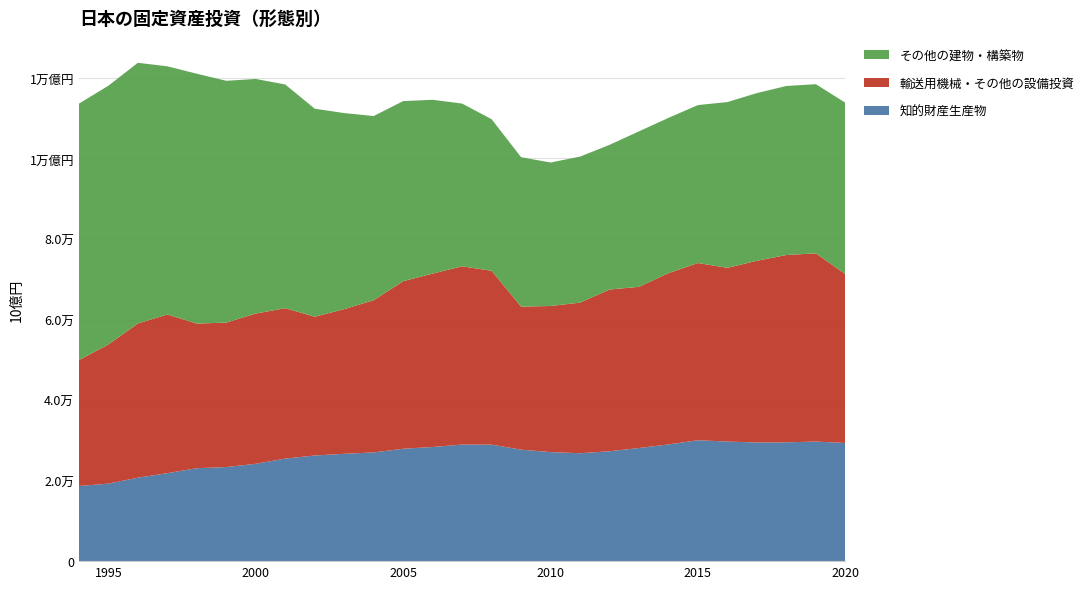

Reading left to right, list all the values displayed in this chart.

知的財産生産物: 18661.3	19241.6	20724.8	21842.3	23075.4	23364.0	24168.9	25468.6	26224.2	26653.8	26992.2	27909.7	28340.2	28945.7	28926.5	27687.3	27072.2	26797.4	27282.2	28093.7	28976.8	30021.3	29691.0	29455.1	29504.6	29691.6	29338.3
輸送用機械・その他の設備投資: 31251.8	34563.2	38290.0	39405.9	35918.0	35875.8	37314.7	37338.4	34472.9	35920.7	37807.0	41604.7	43053.8	44268.4	43171.3	35511.8	36286.3	37395.1	40164.4	40022.6	42542.0	44002.6	43141.7	45128.0	46512.3	46737.7	41943.4
その他の建物・構築物: 63687.0	64247.2	64727.9	61624.2	62034.0	60033.1	58248.0	55546.7	51645.2	48684.0	45724.2	44723.9	43162.2	40400.8	37642.5	37100.7	35622.6	36256.4	35922.3	38608.9	38551.7	39225.3	41155.0	41643.5	41975.1	42004.0	42544.4